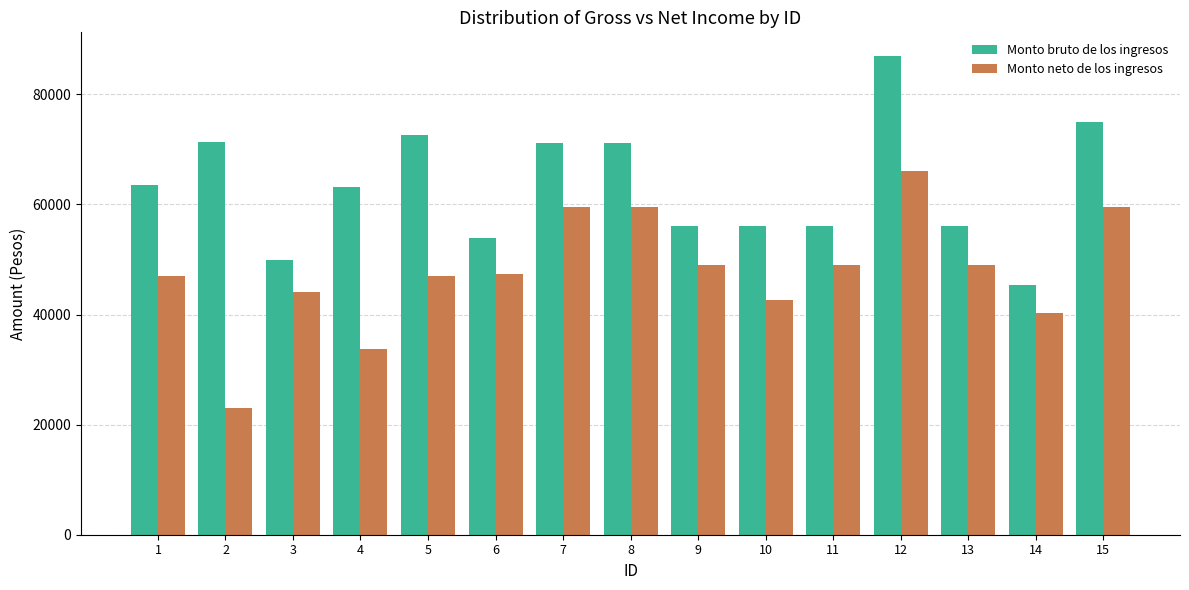

What is the spread (max minus min) of values at 3?

5932.1